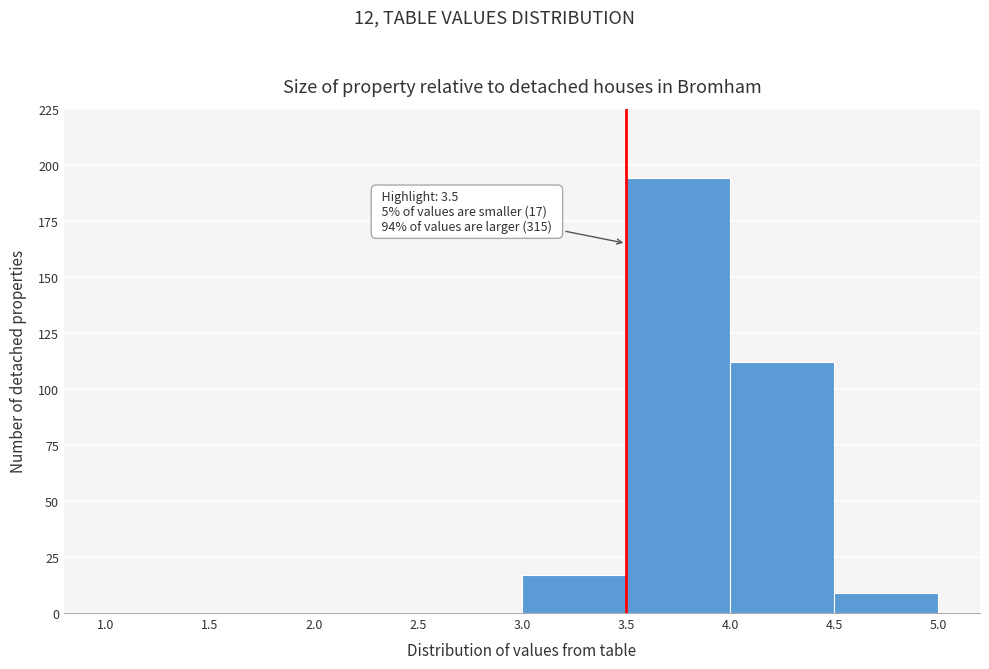

Over which range of the x-axis is the bar tallest?

3.5 to 4.0